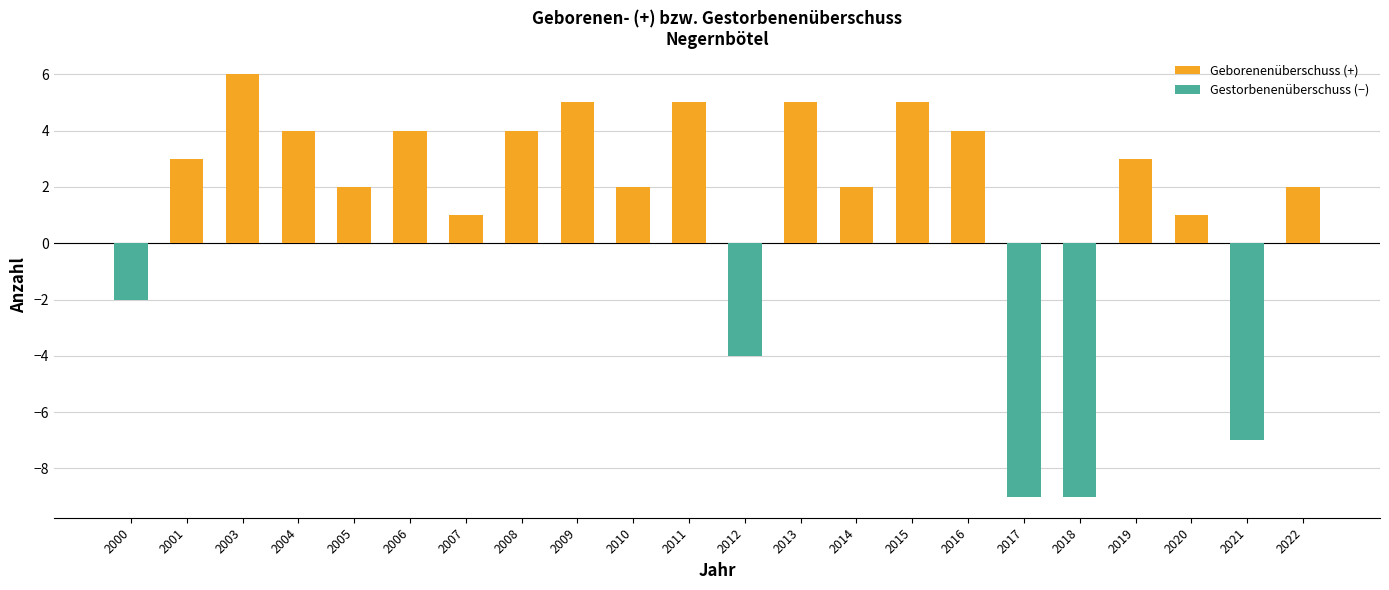

What is the sum of the values at 2016 and 2021?

-3